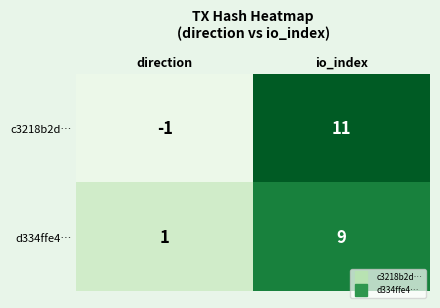

Which series has the largest range (max minus min)?

c3218b2d…